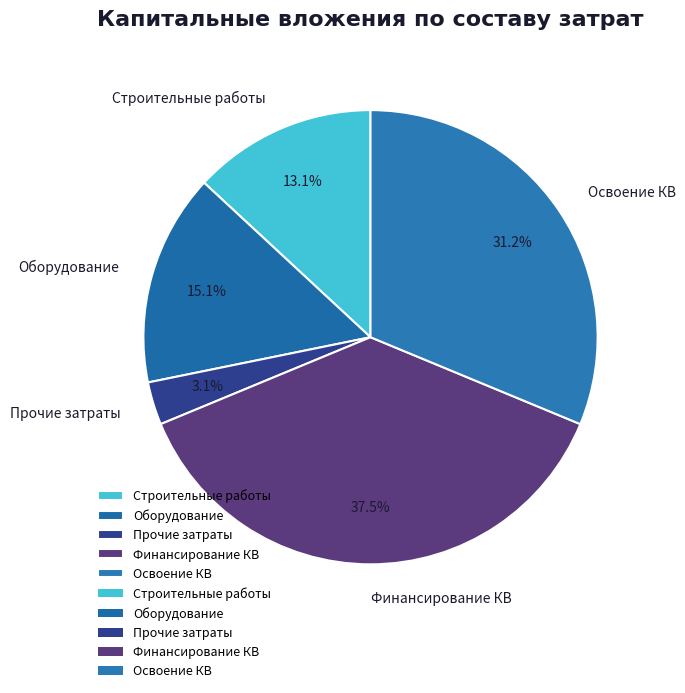

Which has a higher value, Финансирование КВ or Прочие затраты?

Финансирование КВ